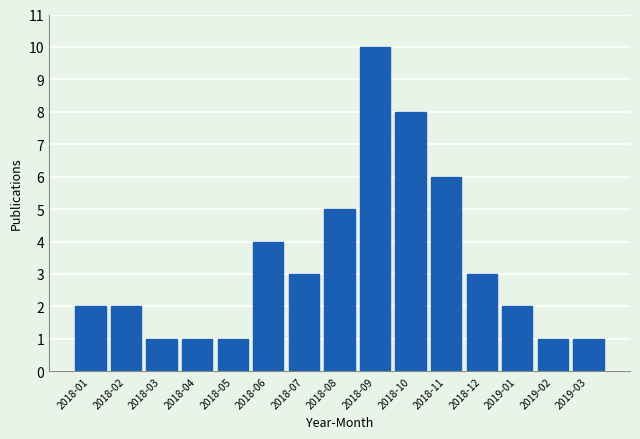

Reading left to right, list all the values displayed in this chart.

2	2	1	1	1	4	3	5	10	8	6	3	2	1	1